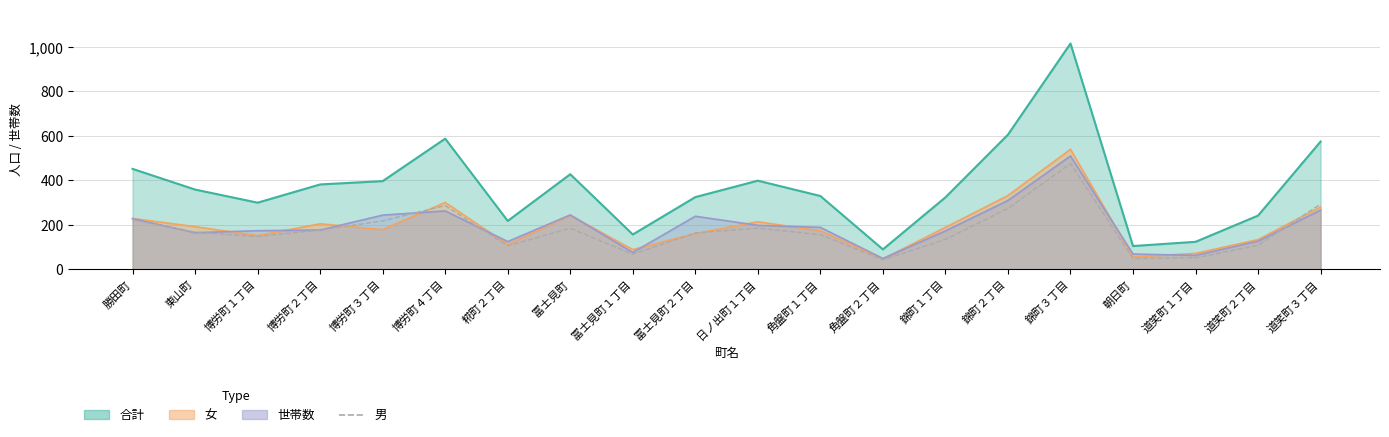

Which label corresponds to the largest value in the chart?

錦町３丁目